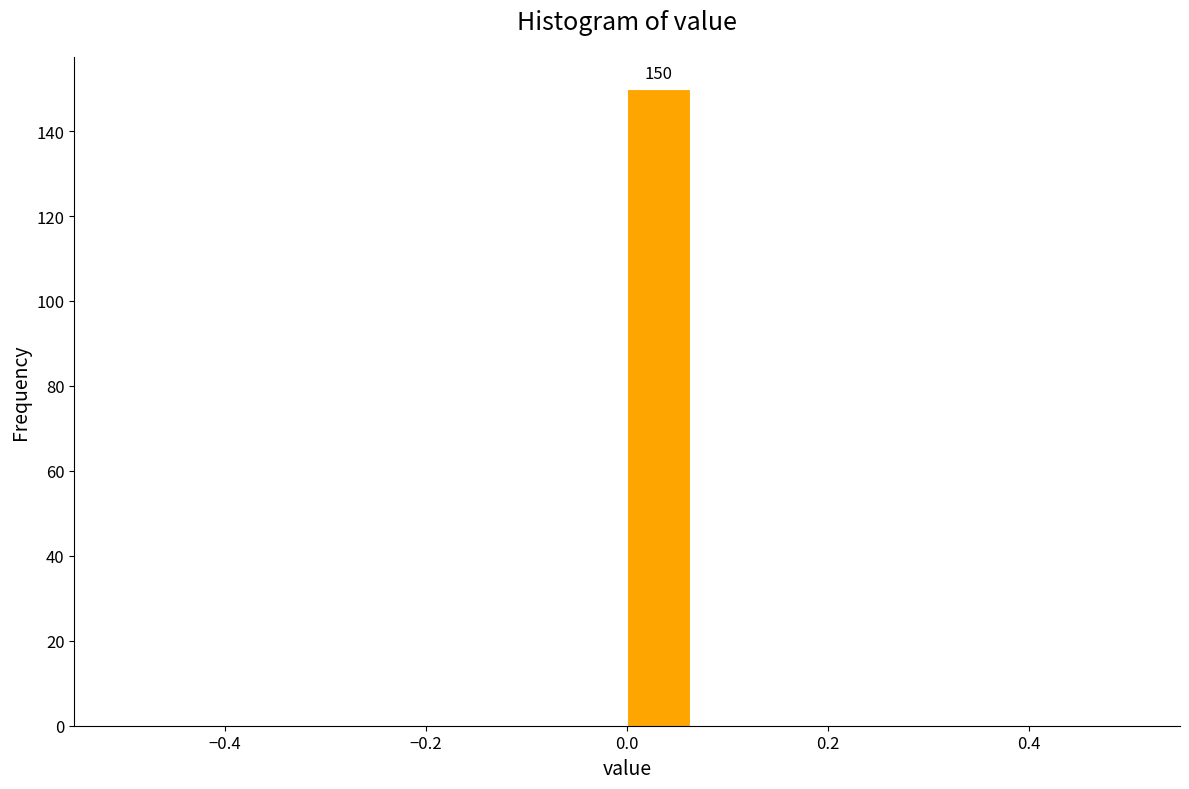

Around what value on the x-axis is the tallest bar? Give the approximate position of its centre, as read against the axis.

0.04